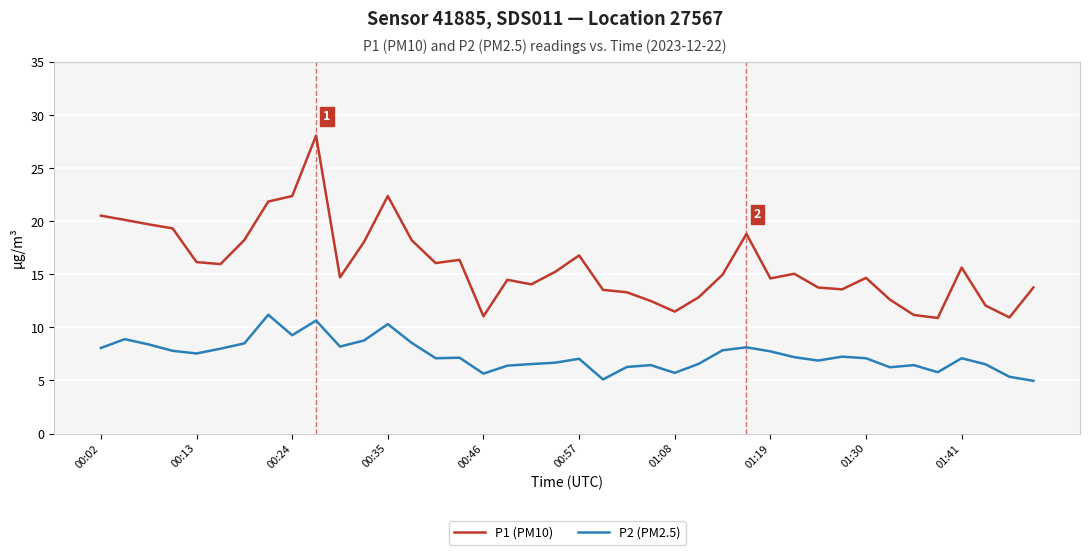

Which series has the largest total across all categories?

P1 (PM10)